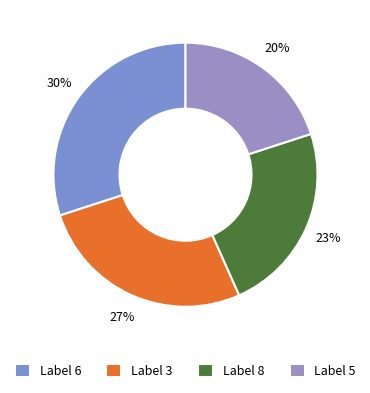

What is the smallest slice in the pie chart?

Label 5